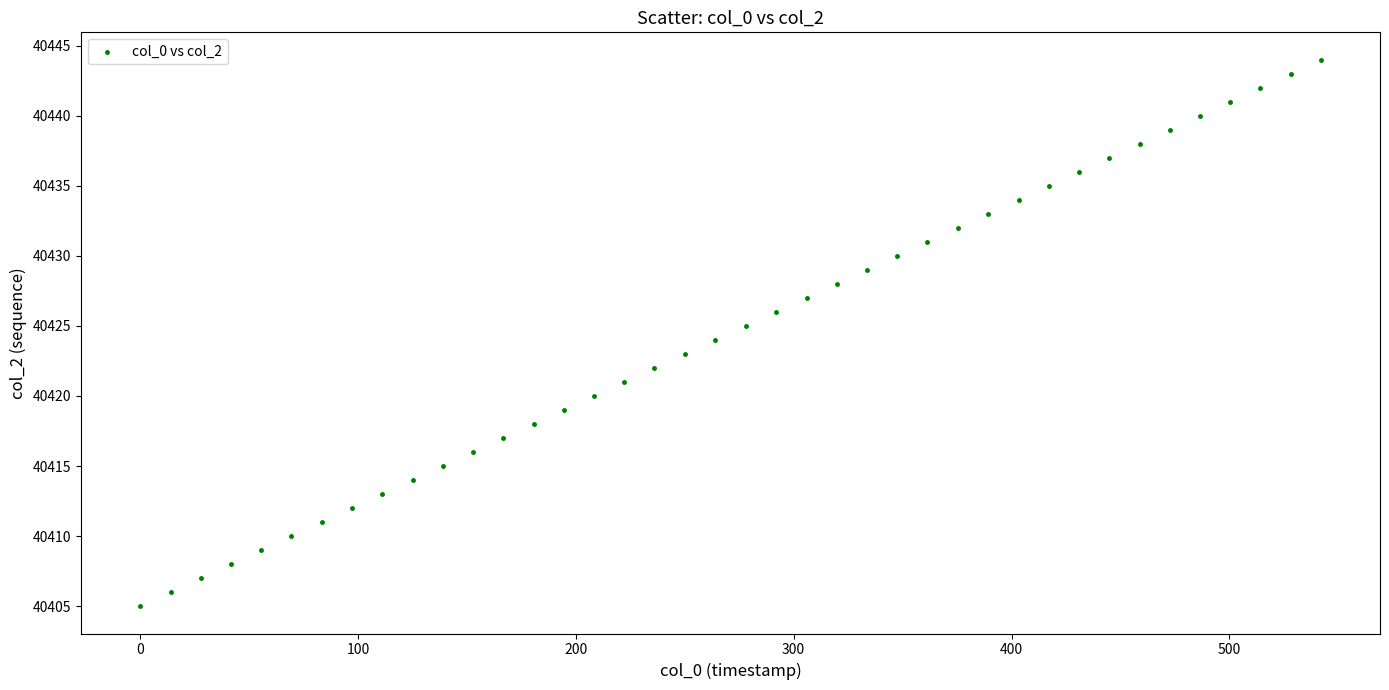

What is the range of Y values (max minus min)?

39